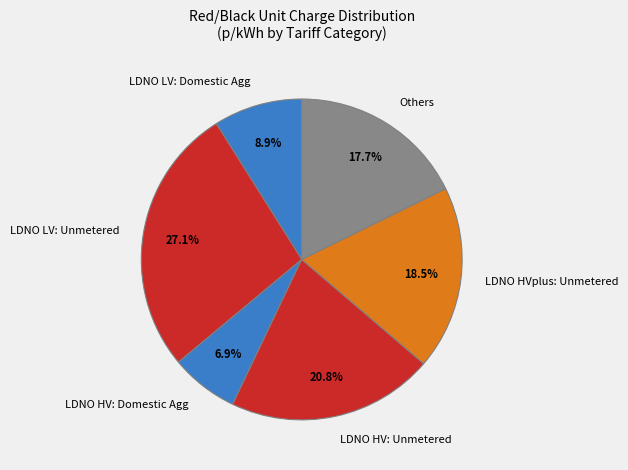

Does LDNO LV: Domestic Agg account for over 50% of the chart?

No